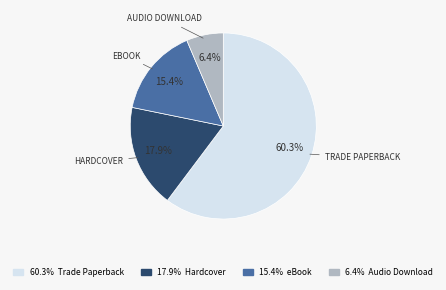

Between 60.3% Trade Paperback and 17.9% Hardcover, which is larger?

60.3% Trade Paperback